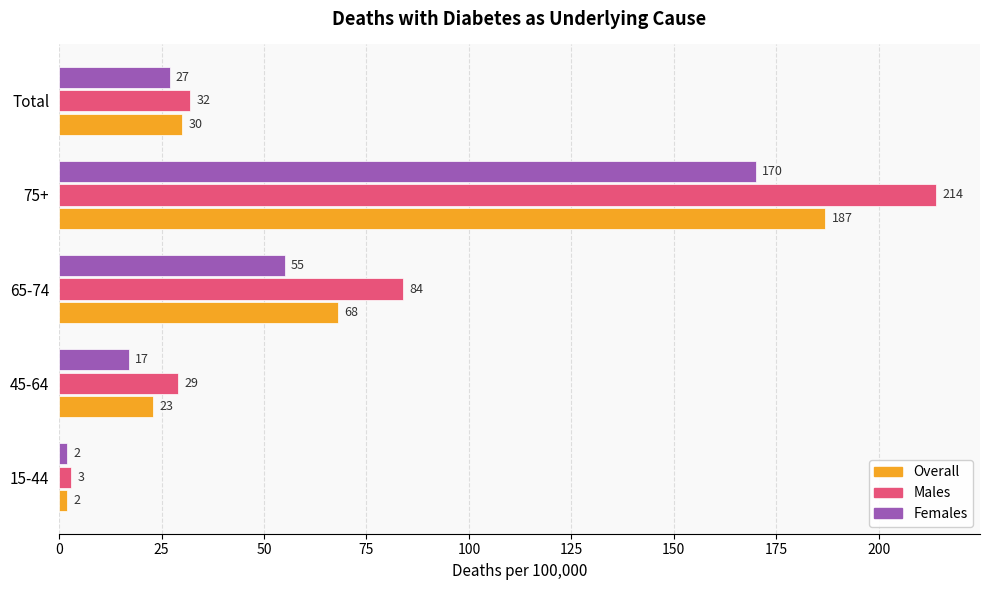

How many values in the Females series are below 27?

2